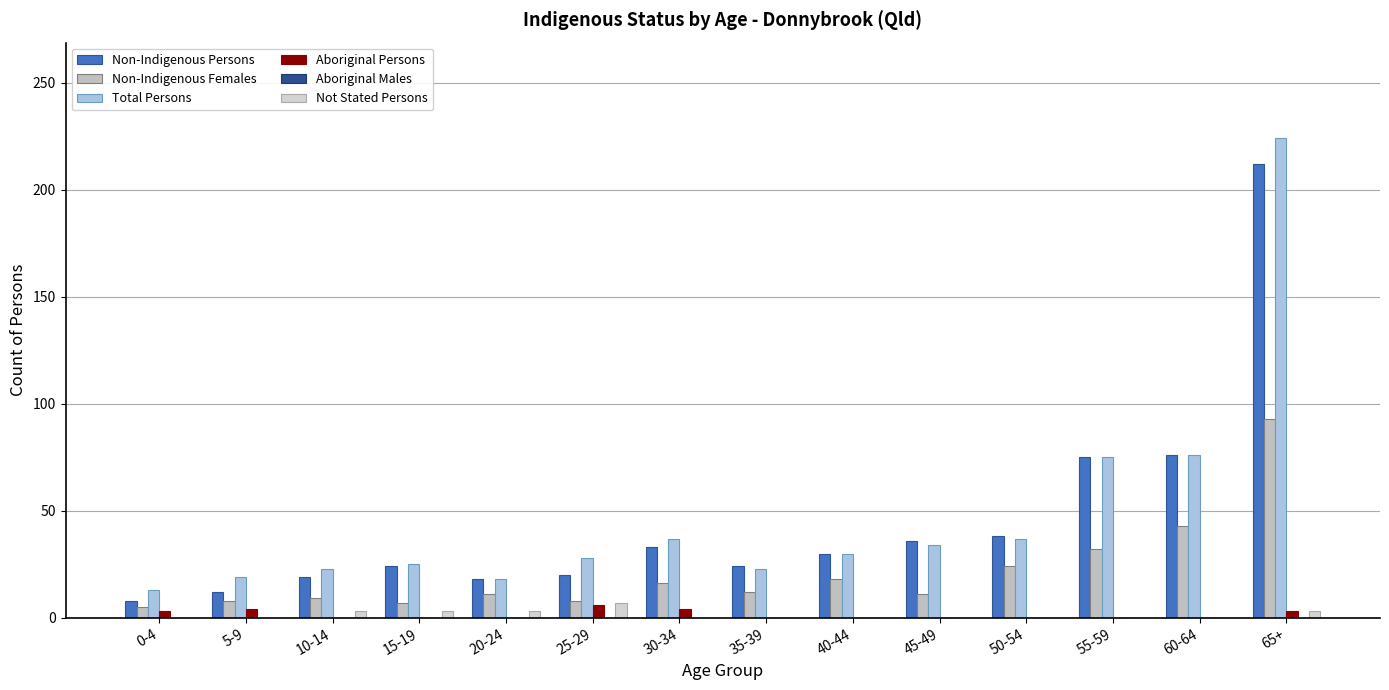

How many categories are shown in the chart?

14